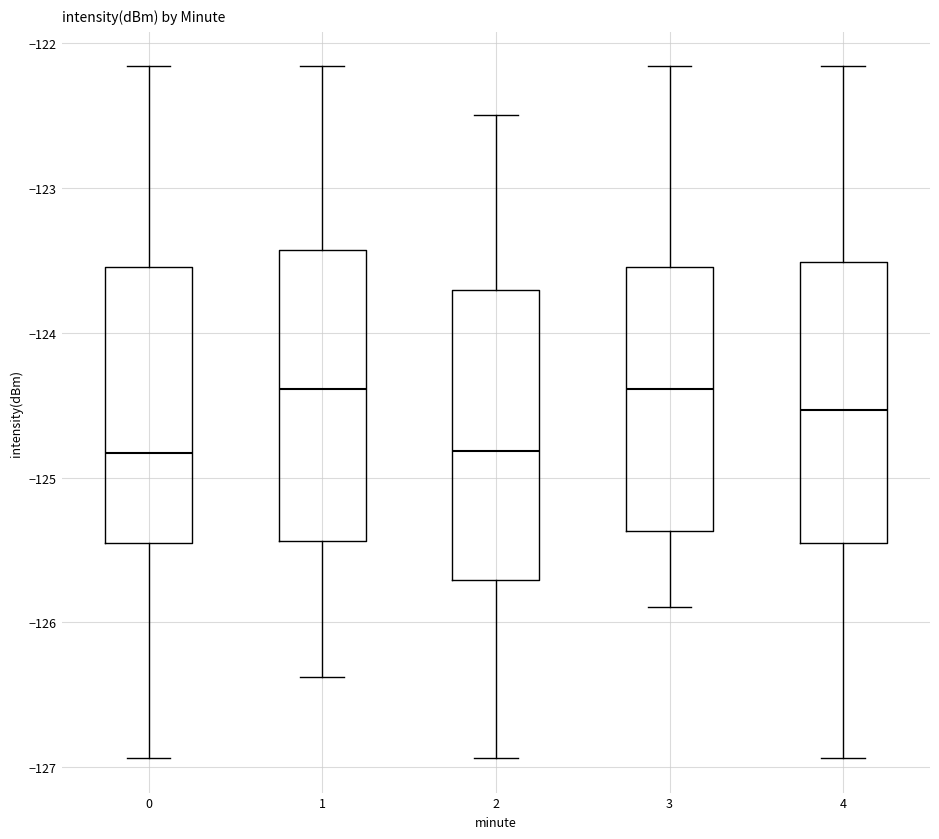

Where does the median line of the box at x = 4 sit on the y-axis? The values are not printed on the chart, so give them approximately, as read against the axis.

-124.5